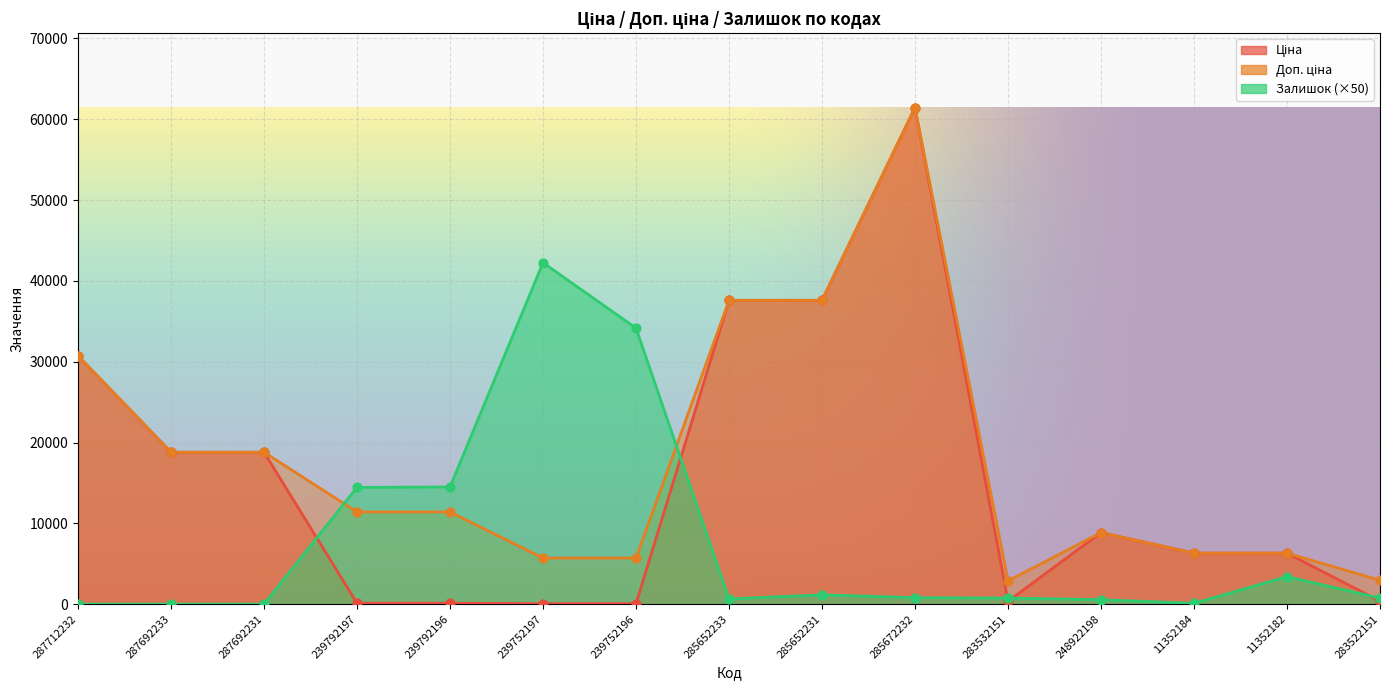

Which series has the largest Y range (max minus min)?

Ціна